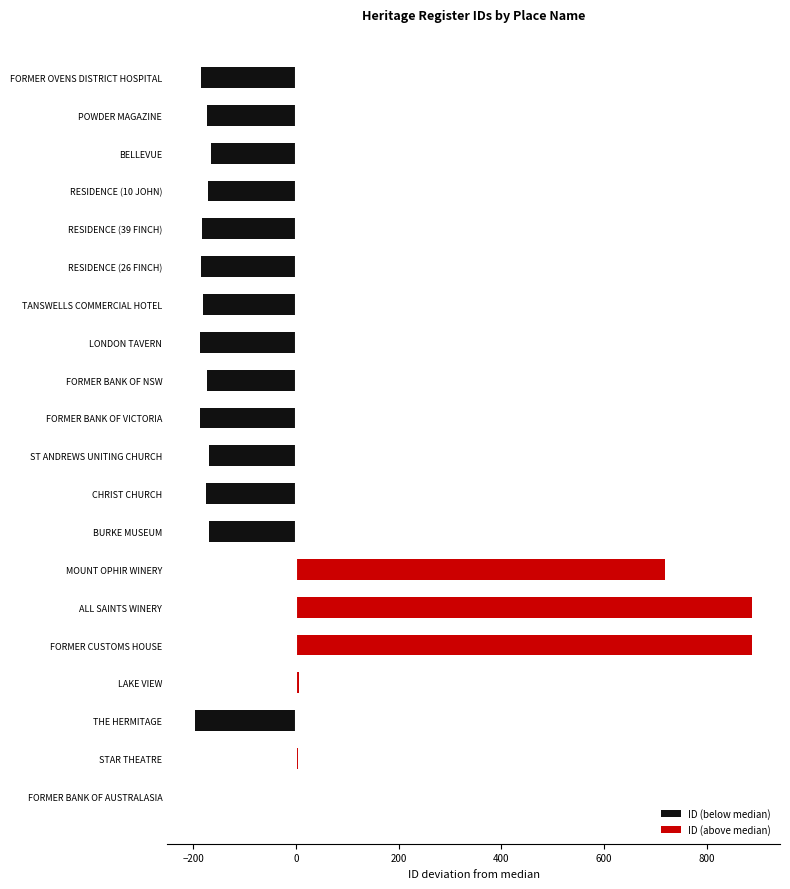

What is the average value of the ID (above median) series?

125.3